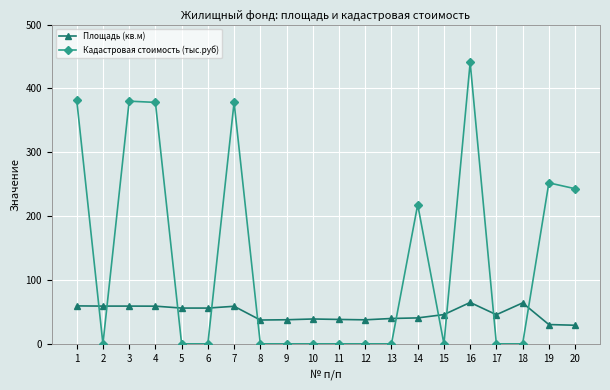

Is the value of Кадастровая стоимость (тыс.руб) at 7 greater than the value of Площадь (кв.м) at 12?

Yes